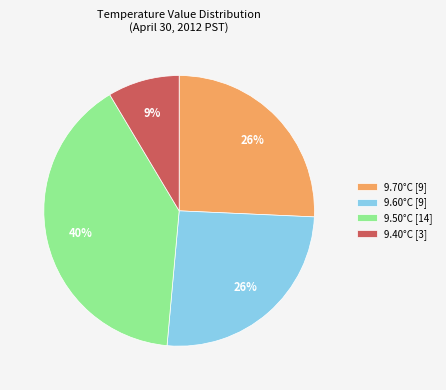

What percentage is the 9.70°C [9] slice, to the nearest percent?

26%